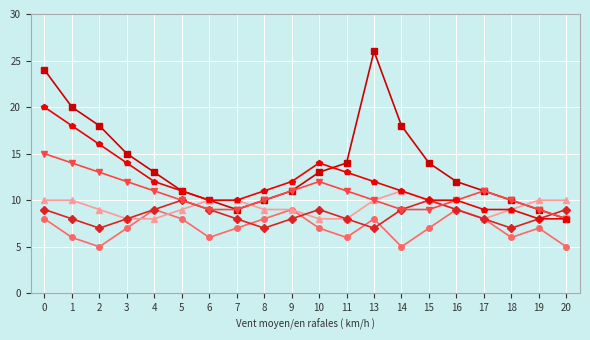

What is the smallest value displayed?

5